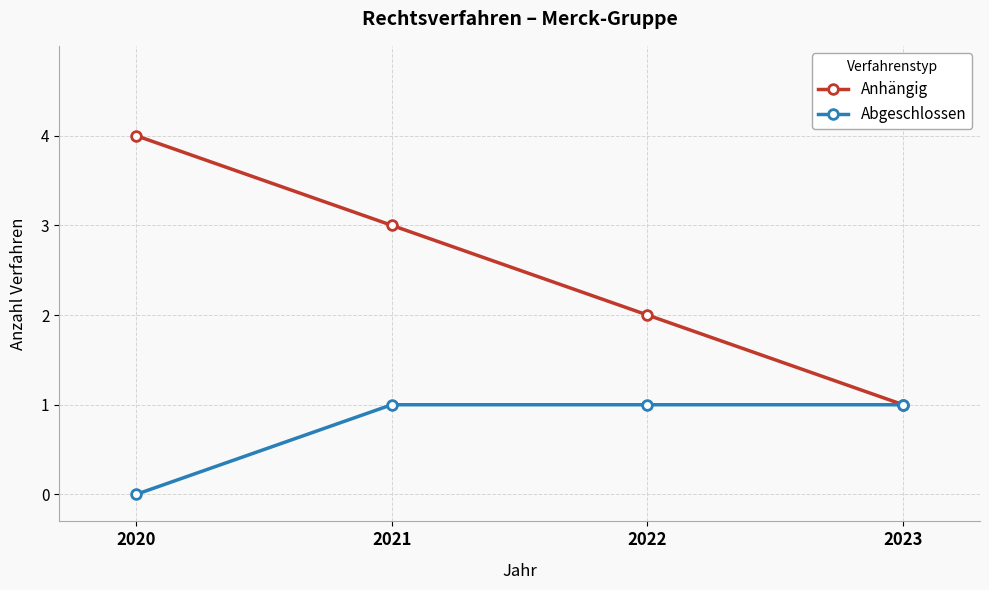

What are all the series names shown in the legend?

Anhängig, Abgeschlossen